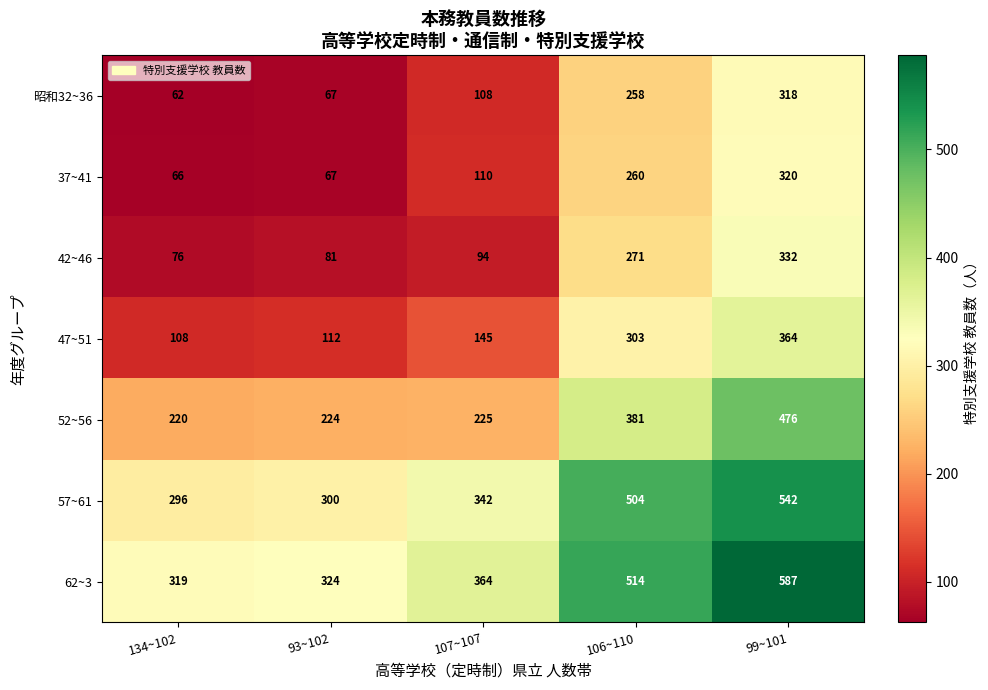

How many data points in 62~3 are less than 364?

2